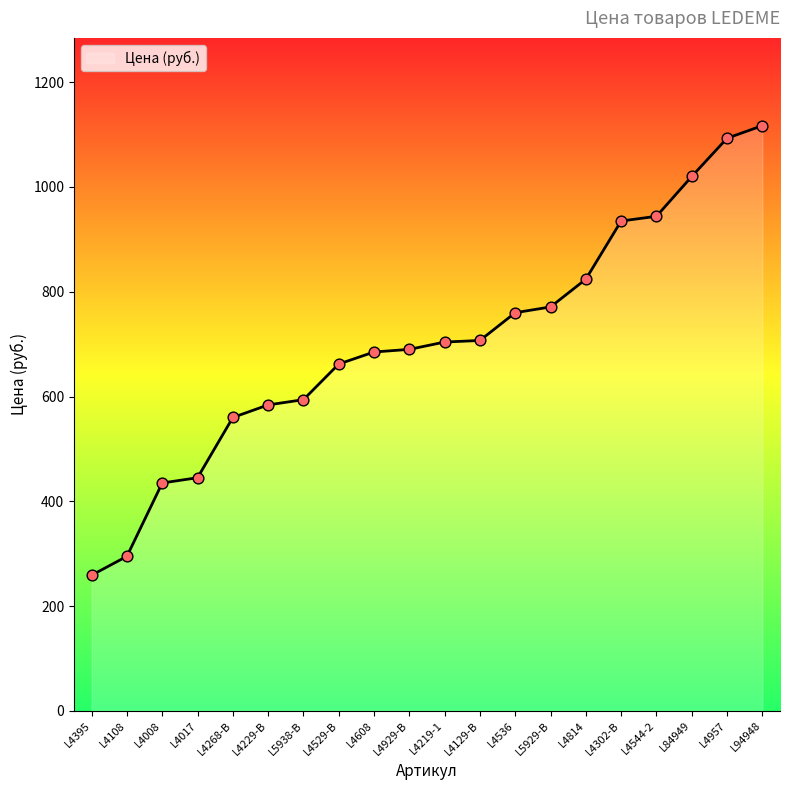

Approximately how many times larger is the value at L4229-B compared to L4108?

2.0